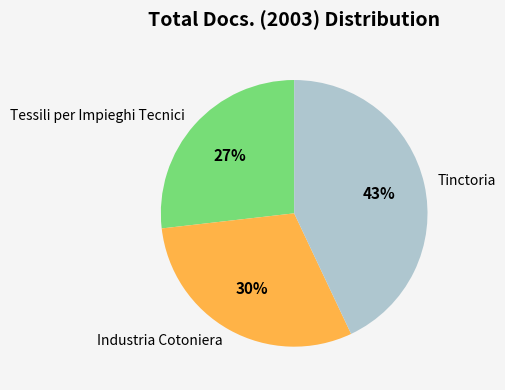

The Tinctoria slice represents 43% of the pie. True or false?

True